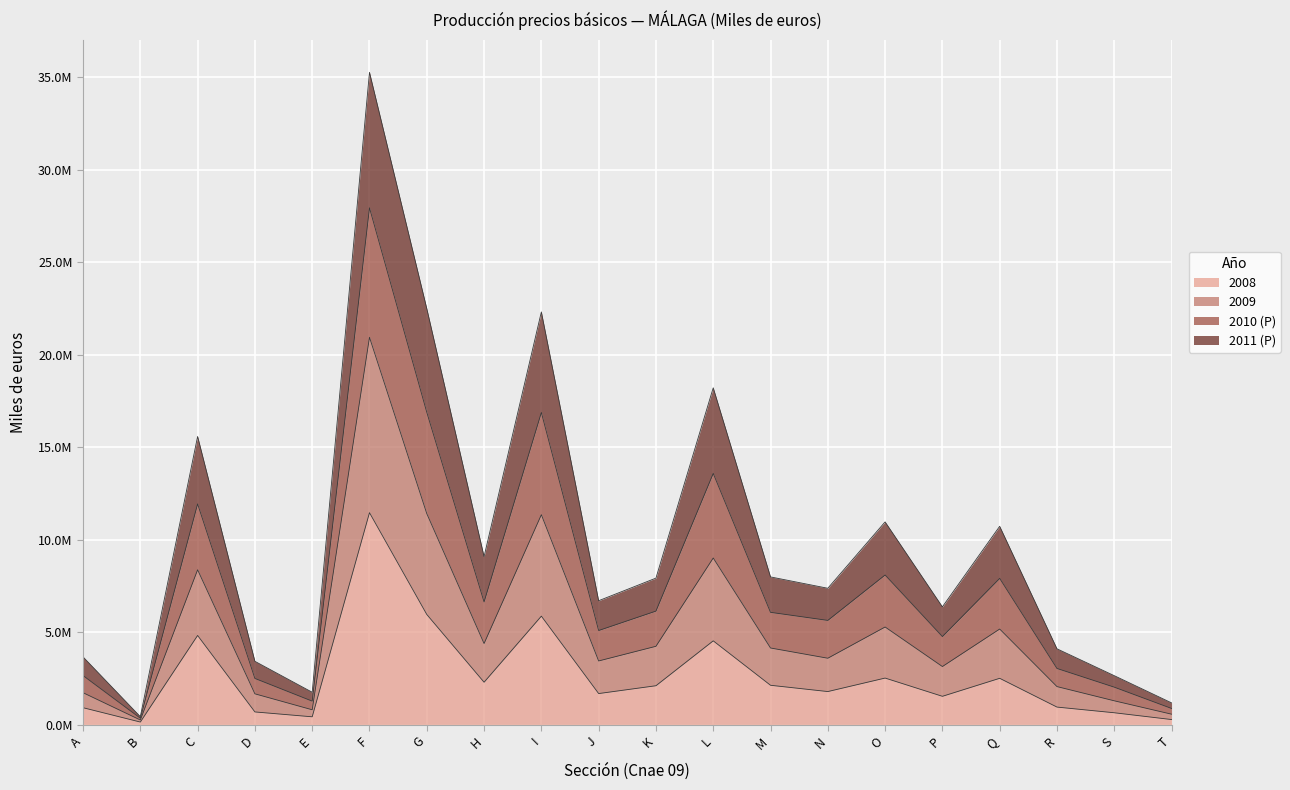

At which label does 2008 reach its minimum?

B